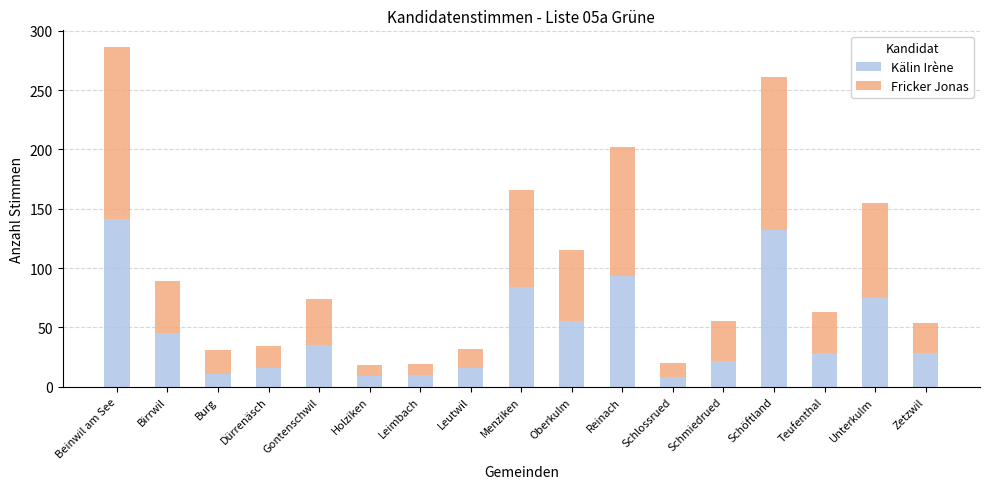

What is the sum of the Kälin Irène values at Leimbach and Schlossrued?

18